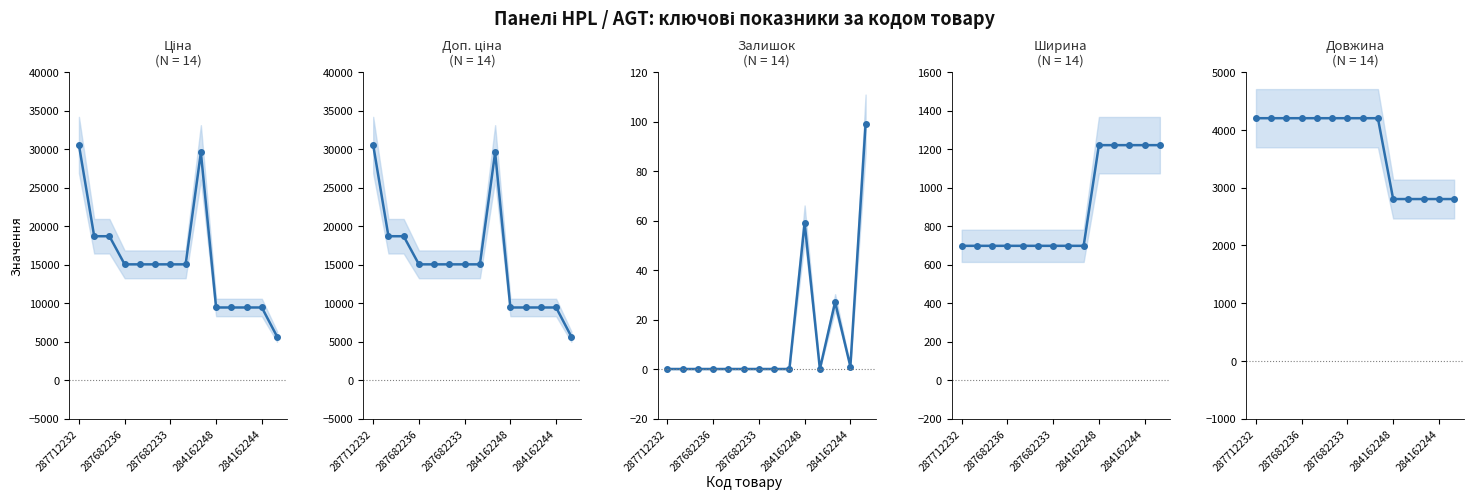

How many lines are shown in the chart?

5